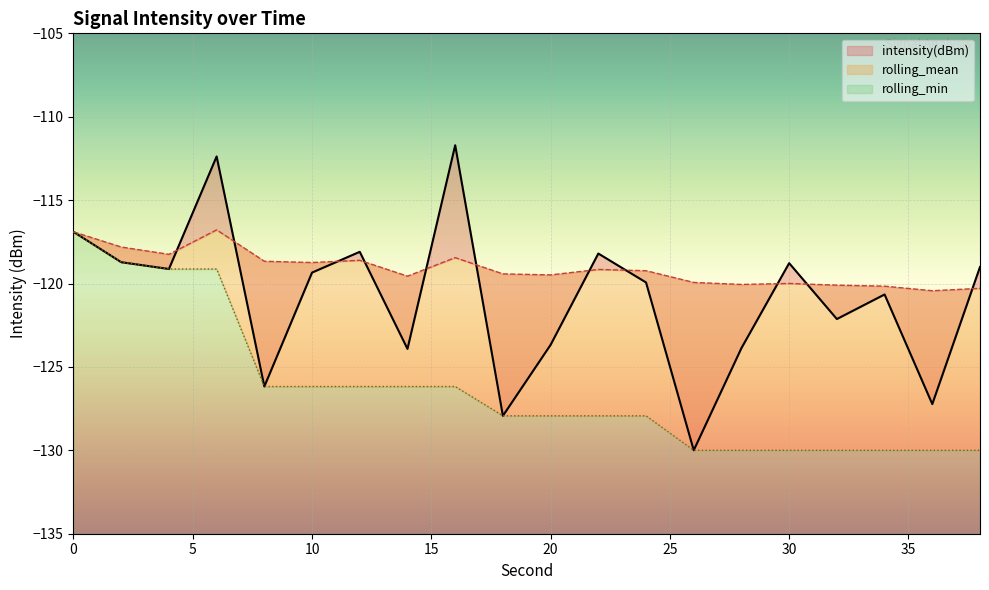

True or false: rolling_min has a value of -73.3 at 22.

False